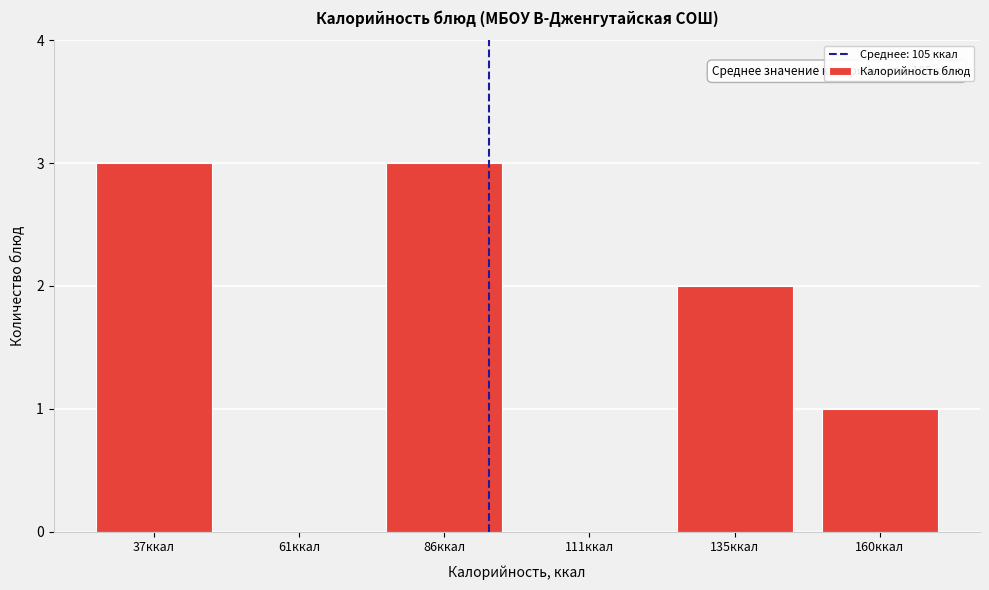

Reading right to left, transcribe all the data shown in this chart.

160ккал=1	135ккал=2	111ккал=0	86ккал=3	61ккал=0	37ккал=3